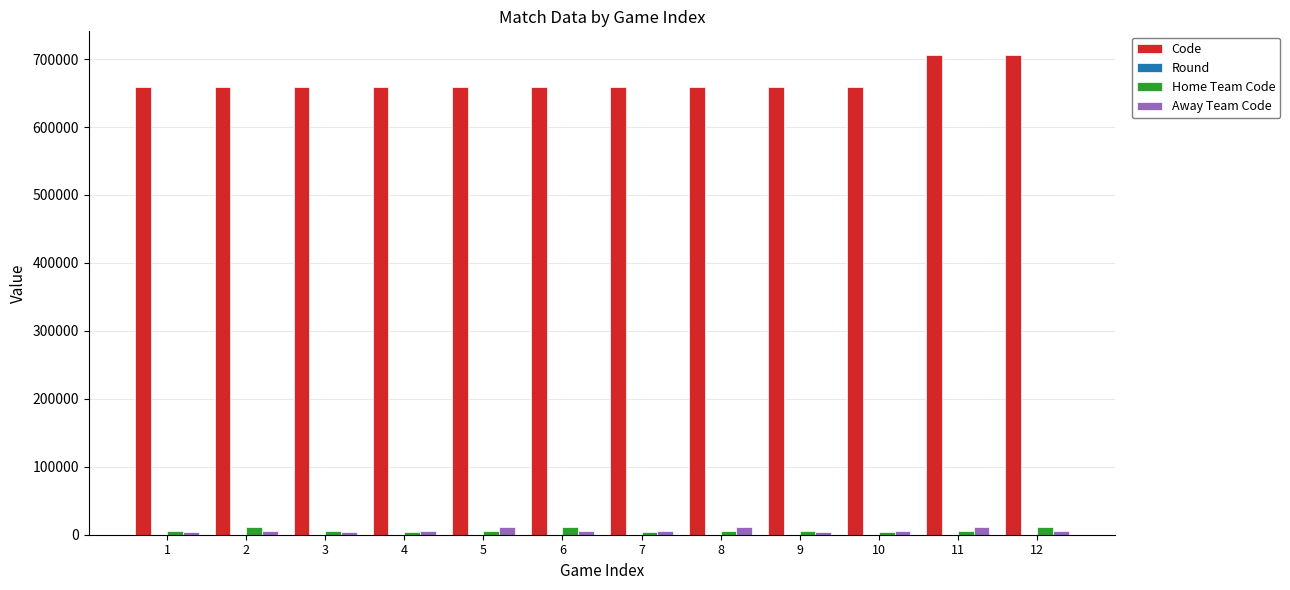

Which series has the largest total across all categories?

Code